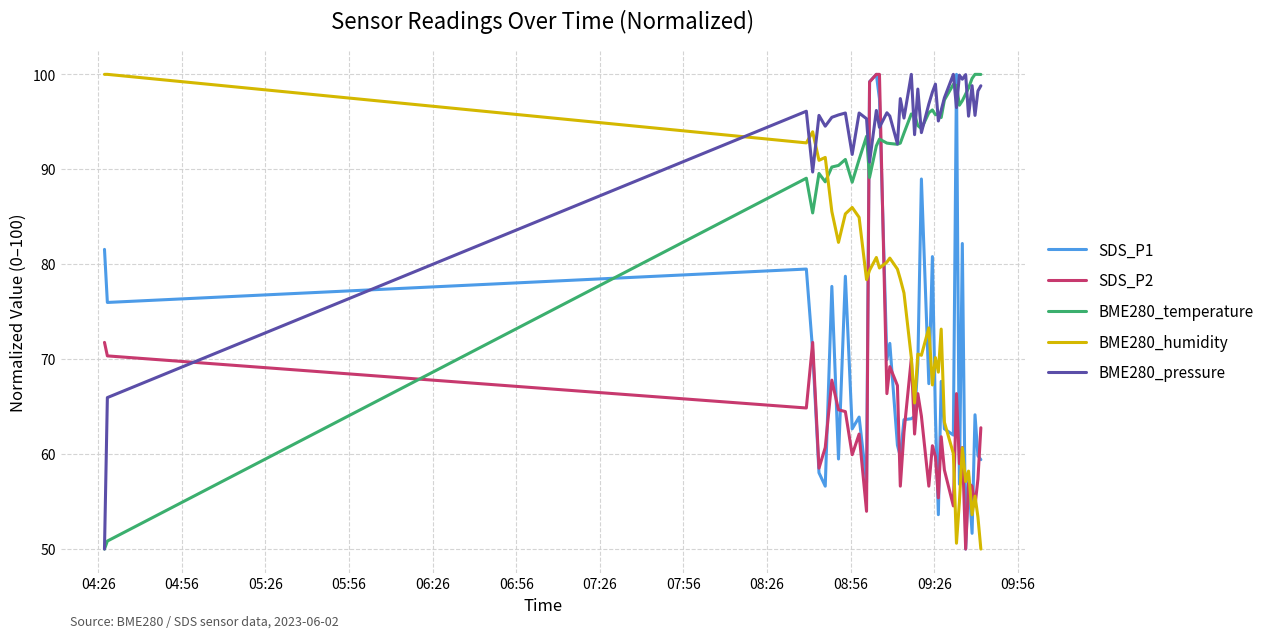

What is the maximum value for SDS_P2?

100.0